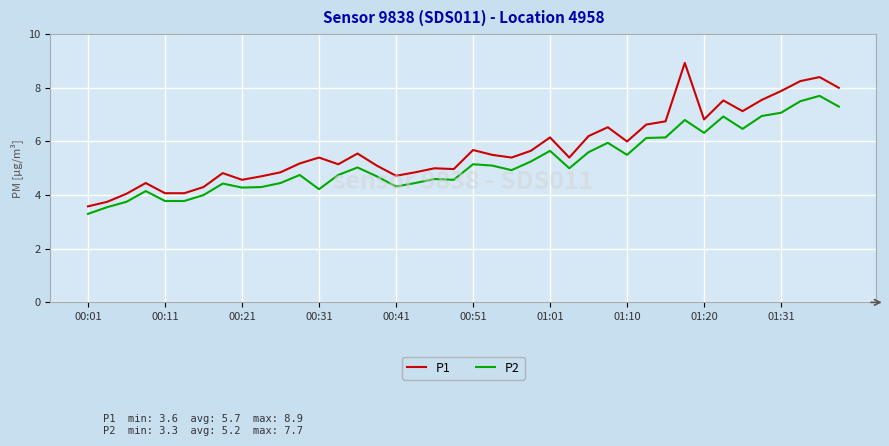

What is the lowest value of the P1 series?

3.6